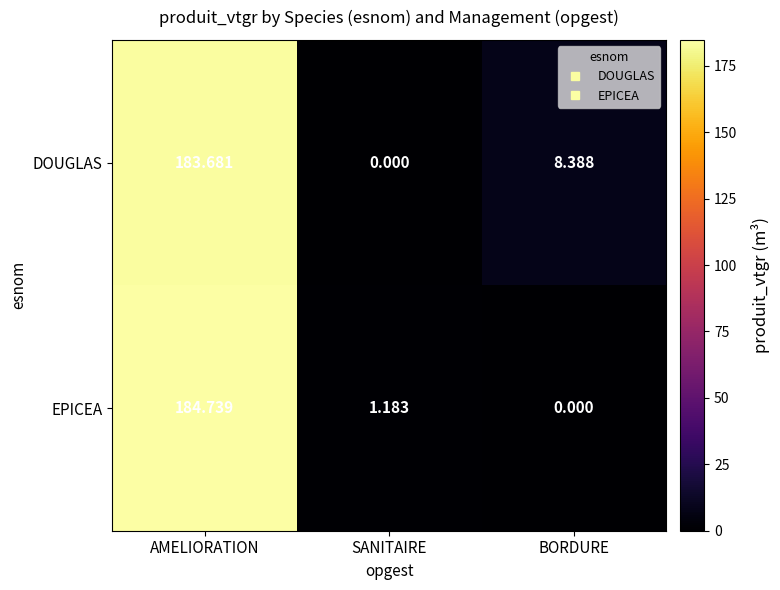

Where is EPICEA nearest to the value 92?

SANITAIRE